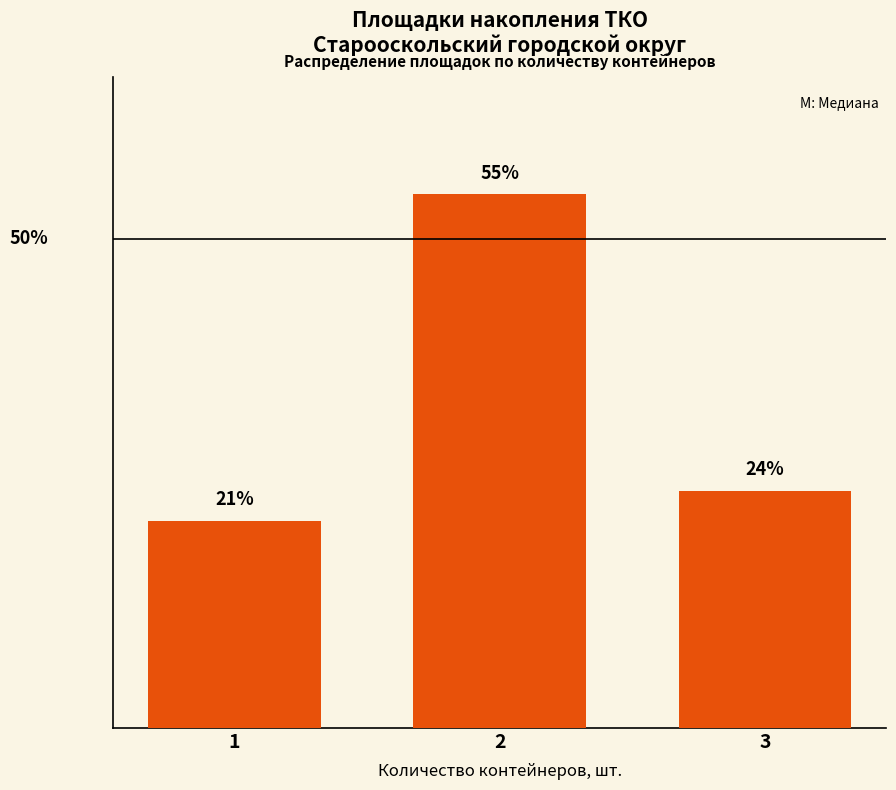

Is it true that the value at 1 is 9.3?

False